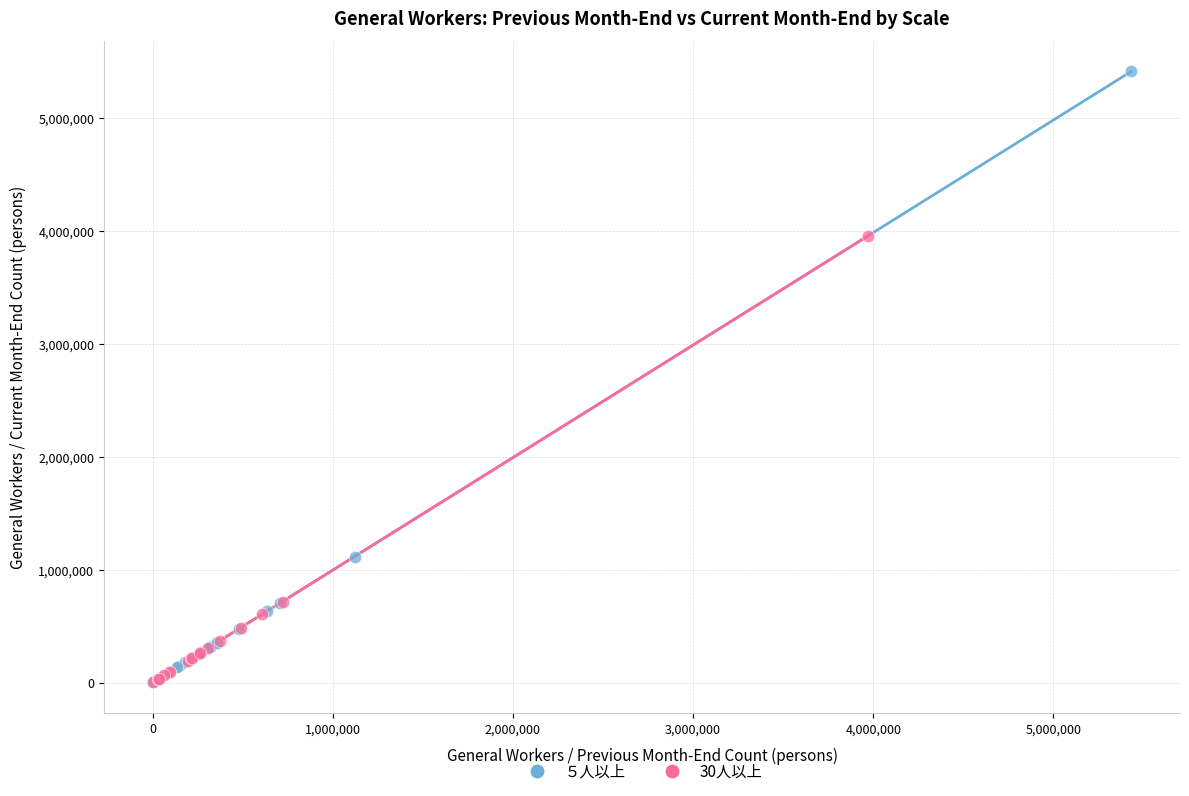

Which series has the largest Y range (max minus min)?

５人以上